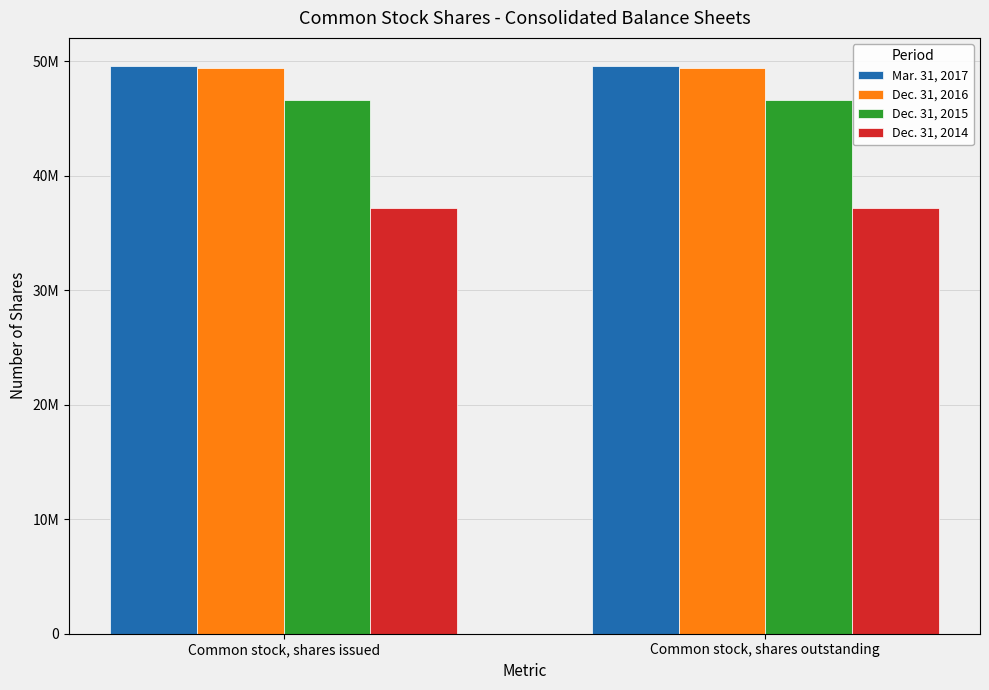

What are all the series names shown in the legend?

Mar. 31, 2017, Dec. 31, 2016, Dec. 31, 2015, Dec. 31, 2014